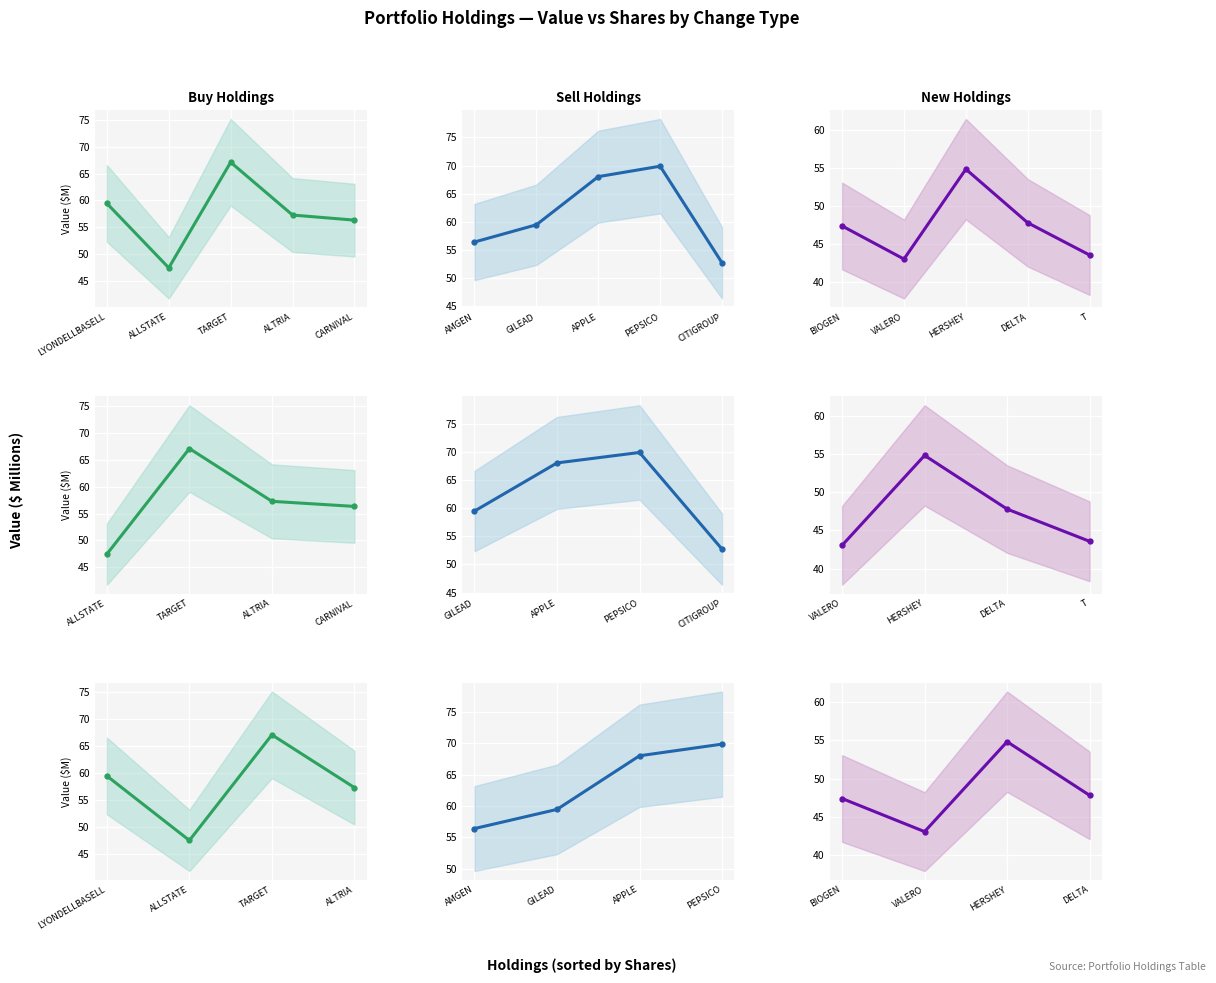

What is the value of the Sell point at the 1st from the left?

56.4